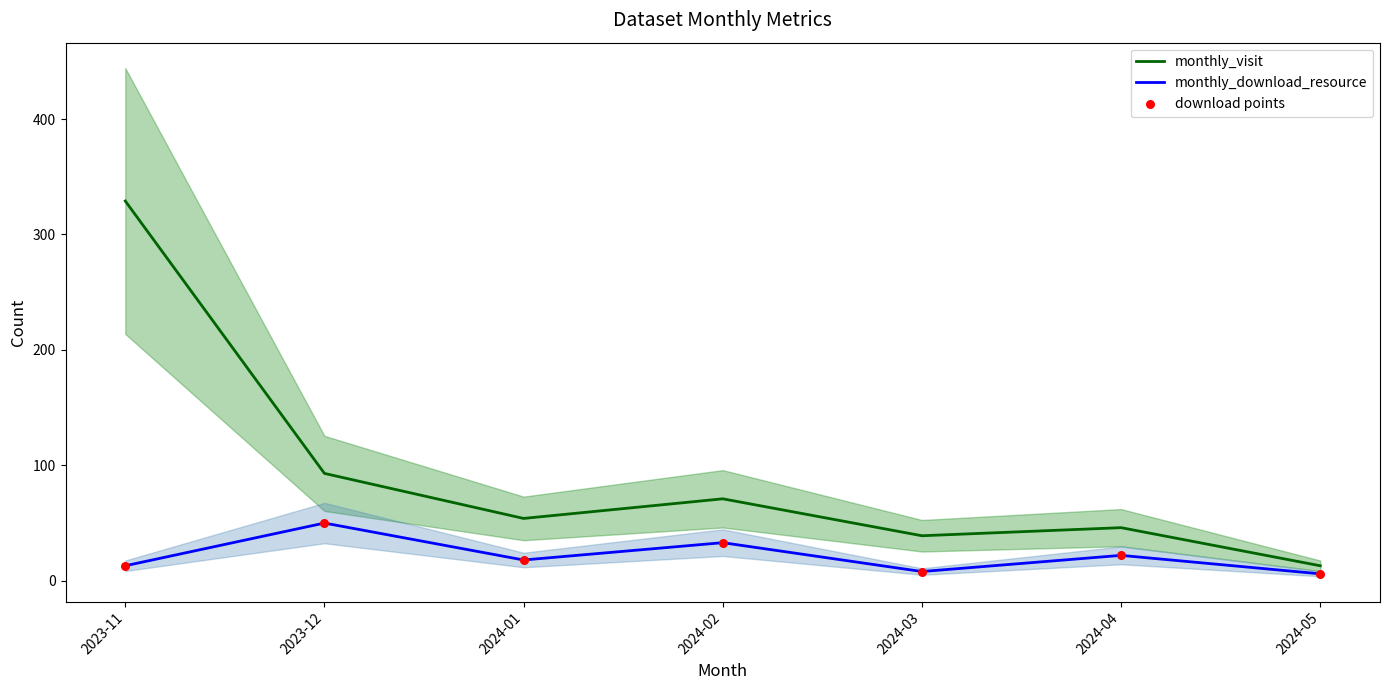

At how many categories does at least one series exceed 308?

1